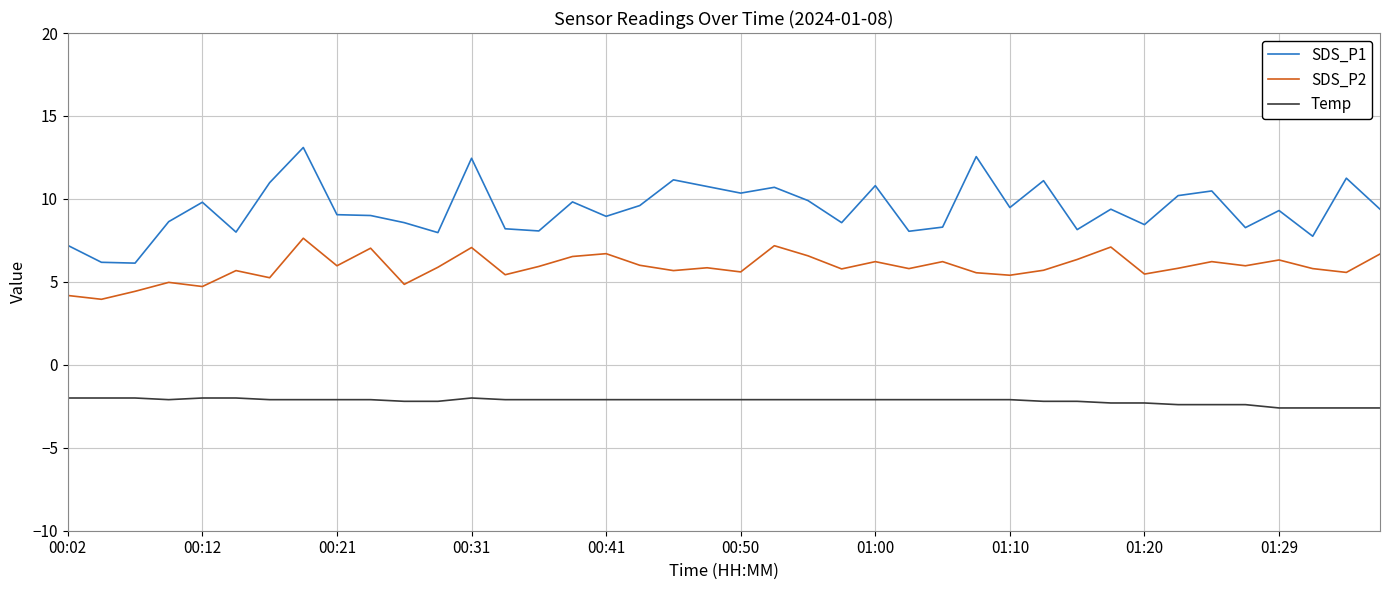

What is the difference between the second highest and second lowest values in the SDS_P1 series?

6.4